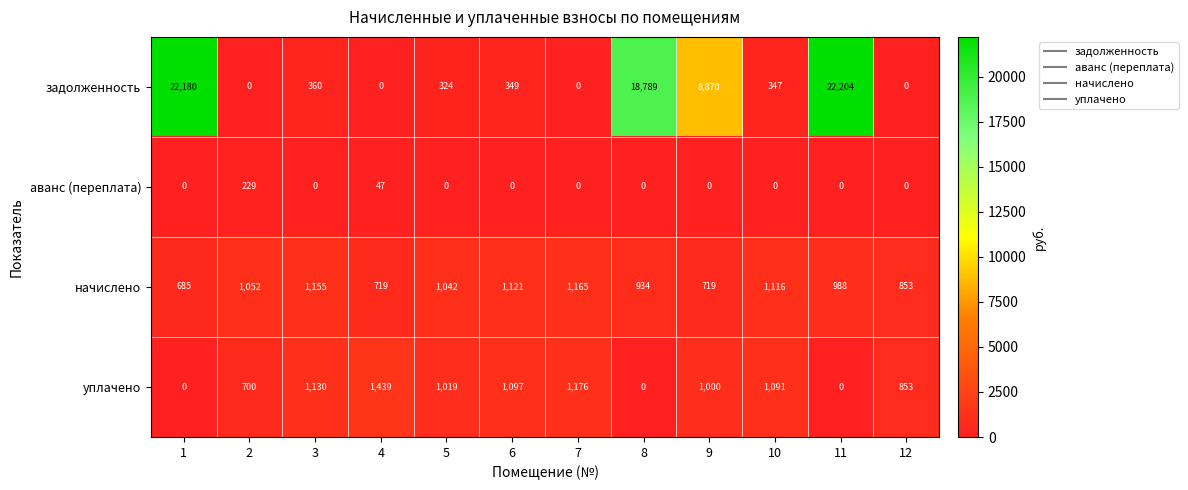

At which category is the sum across all series the highest?

11